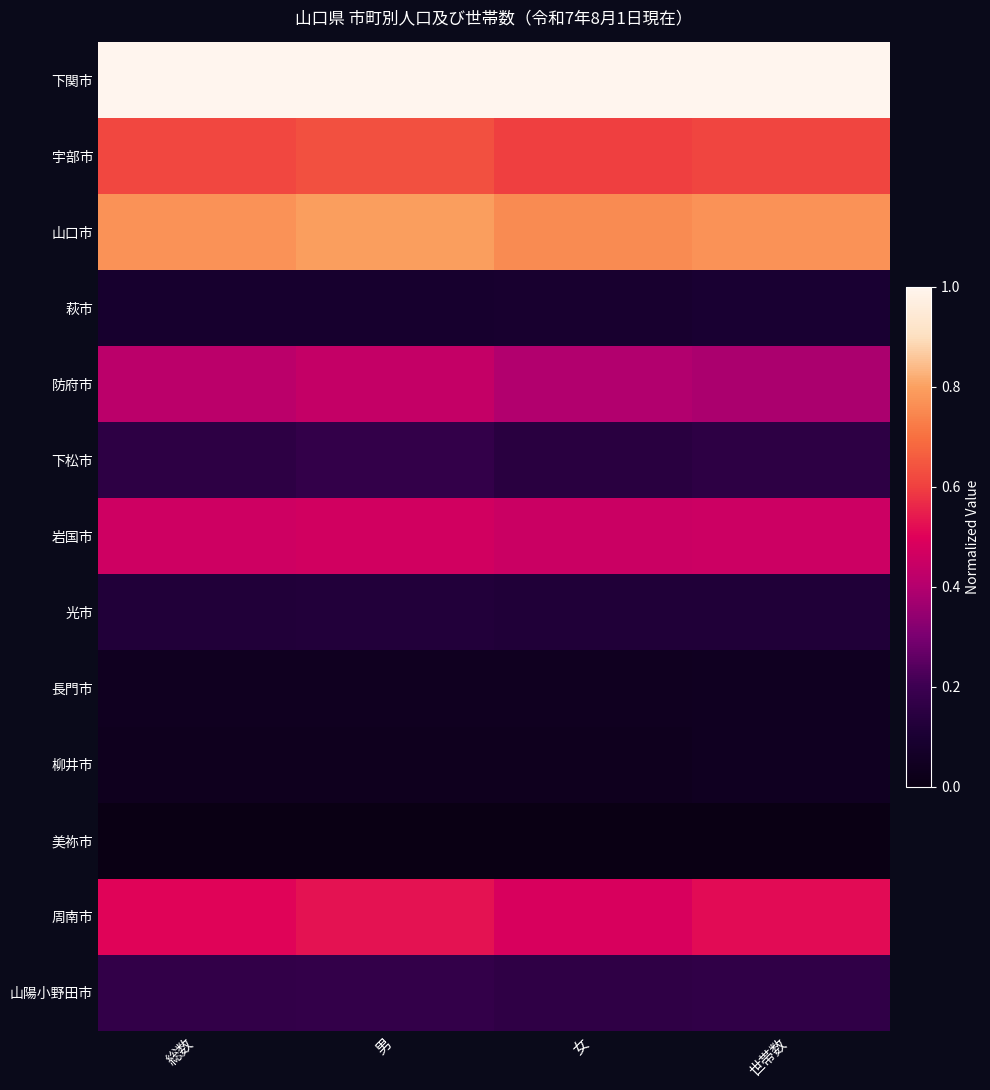

Reading right to left, transcribe all the data shown in this chart.

下関市: 世帯数=1.0	女=1.0	男=1.0	総数=1.0
宇部市: 世帯数=0.6	女=0.6	男=0.6	総数=0.6
山口市: 世帯数=0.8	女=0.8	男=0.8	総数=0.8
萩市: 世帯数=0.1	女=0.1	男=0.1	総数=0.1
防府市: 世帯数=0.4	女=0.4	男=0.4	総数=0.4
下松市: 世帯数=0.2	女=0.1	男=0.2	総数=0.2
岩国市: 世帯数=0.5	女=0.5	男=0.5	総数=0.5
光市: 世帯数=0.1	女=0.1	男=0.1	総数=0.1
長門市: 世帯数=0.0	女=0.0	男=0.0	総数=0.0
柳井市: 世帯数=0.0	女=0.0	男=0.0	総数=0.0
美祢市: 世帯数=0.0	女=0.0	男=0.0	総数=0.0
周南市: 世帯数=0.5	女=0.5	男=0.5	総数=0.5
山陽小野田市: 世帯数=0.2	女=0.2	男=0.2	総数=0.2